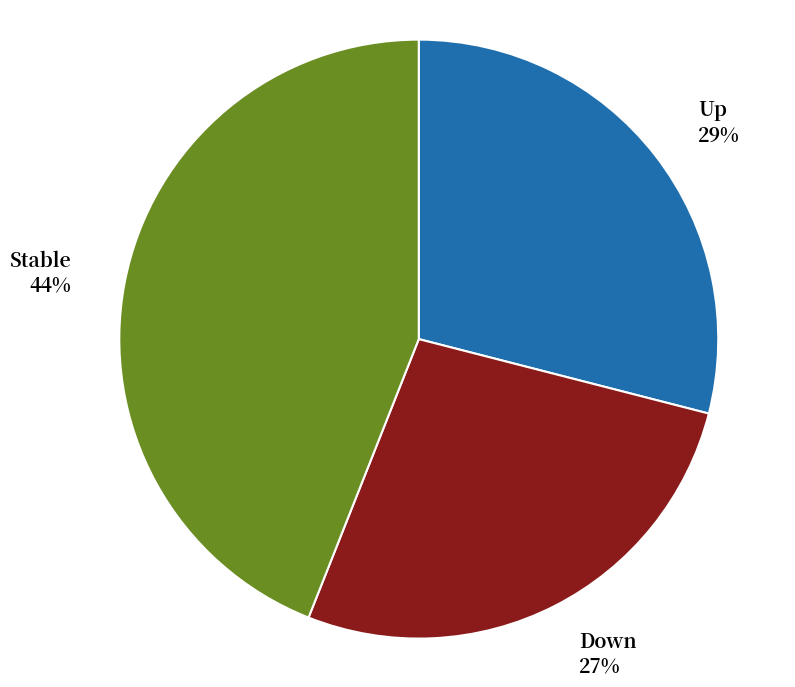

To the nearest percent, what is the average slice percentage?

33%